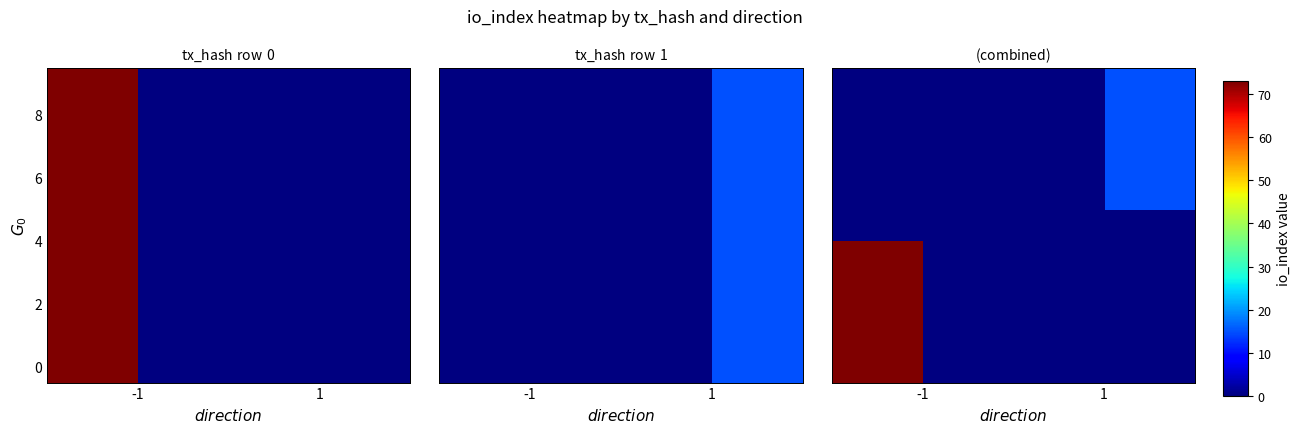

Which category has the lowest value across all series?

1